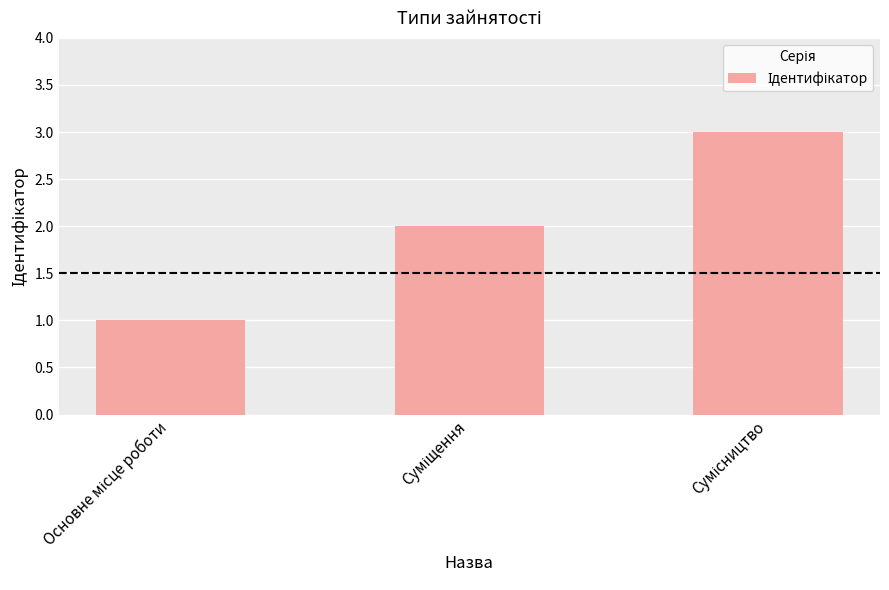

What is the sum of all values?

6